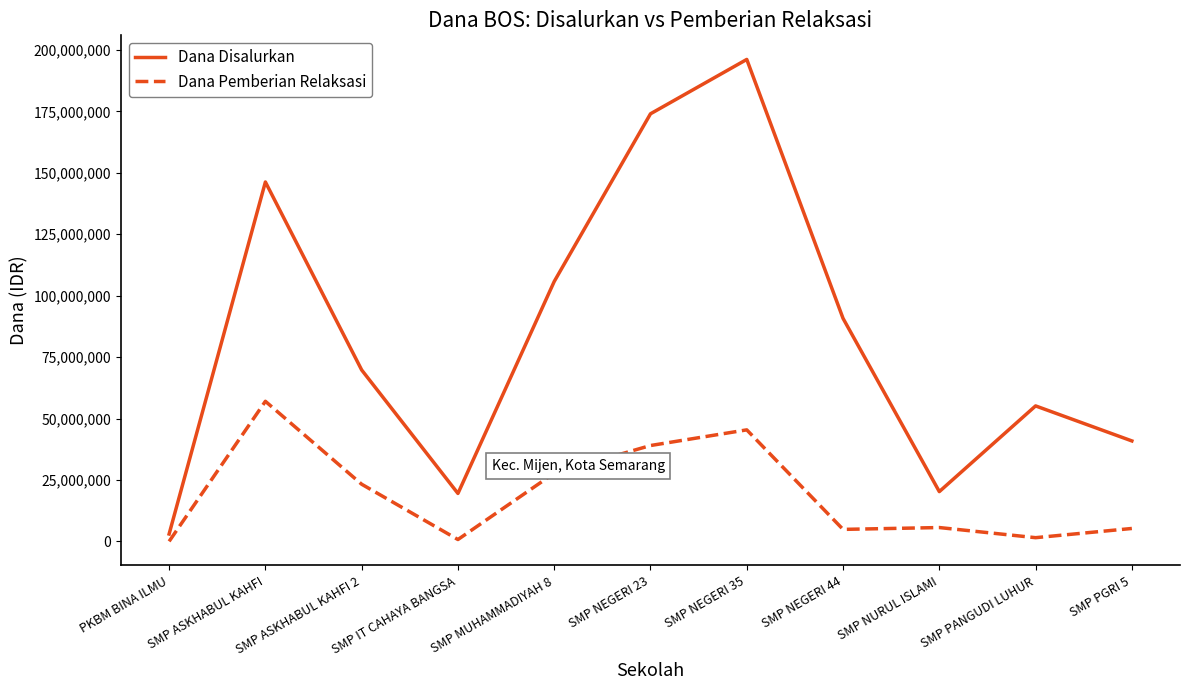

What is the difference between the Dana Pemberian Relaksasi values at SMP IT CAHAYA BANGSA and SMP NEGERI 23?

38250000